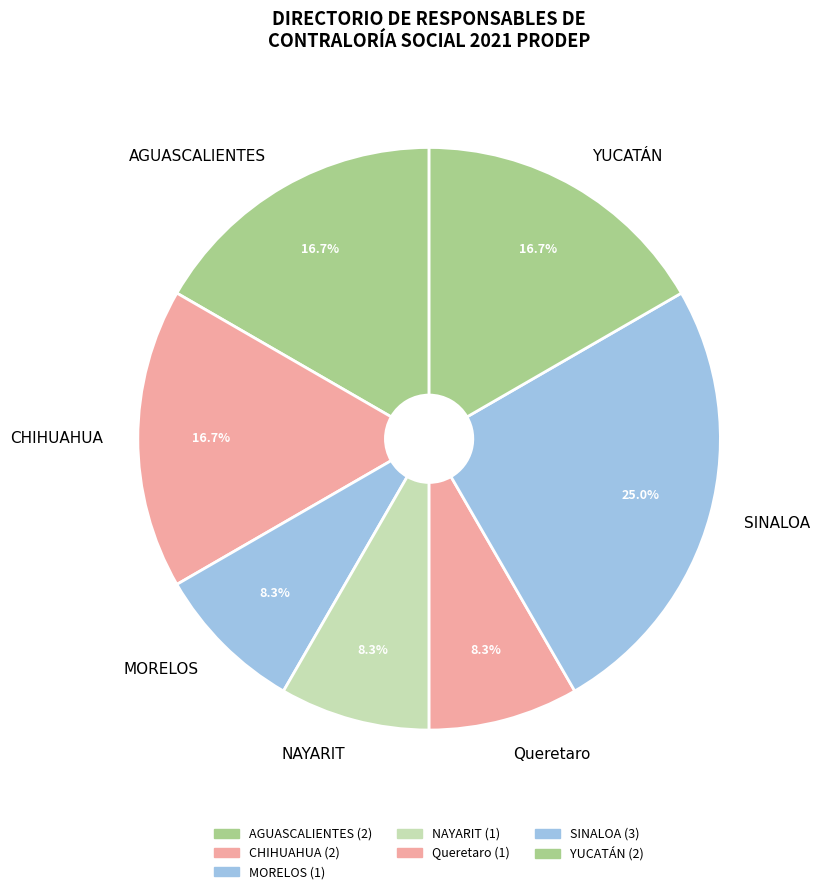

Between AGUASCALIENTES and NAYARIT, which is larger?

AGUASCALIENTES